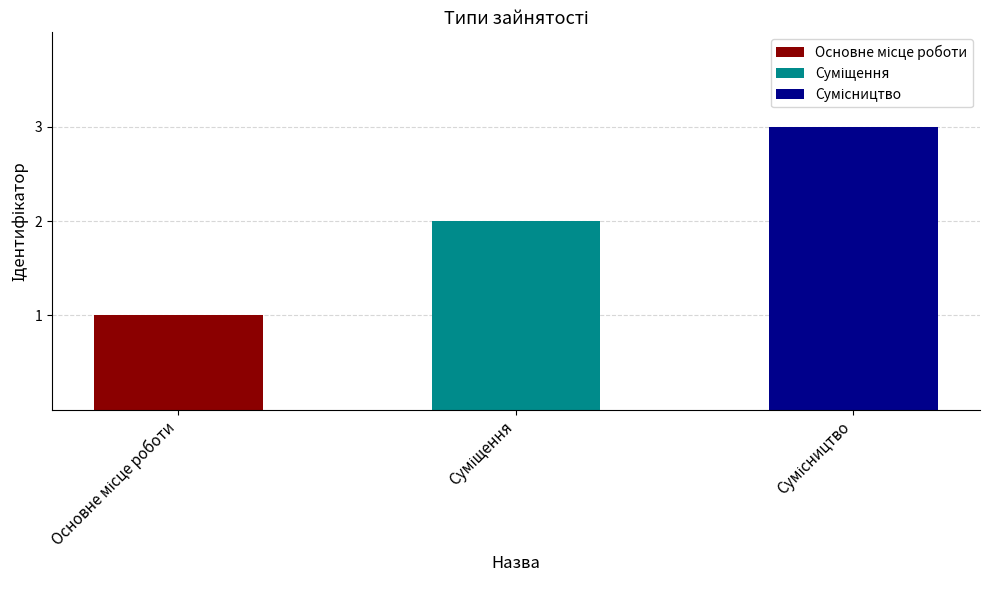

True or false: the data shows 3 at Сумісництво.

True